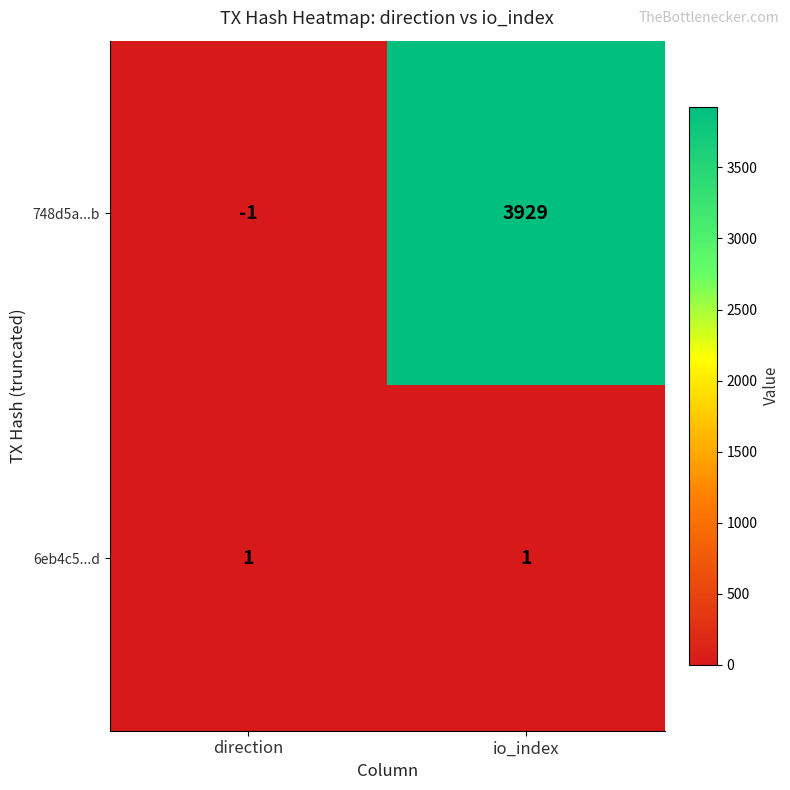

Which series has the widest spread of values?

748d5a...b